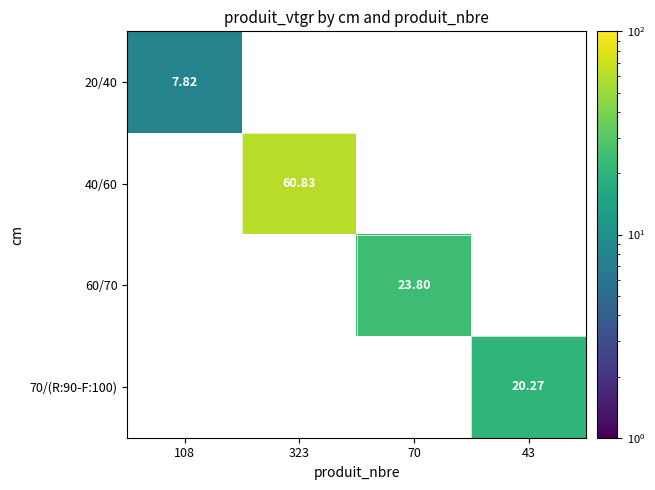

At which category is the sum across all series the highest?

323